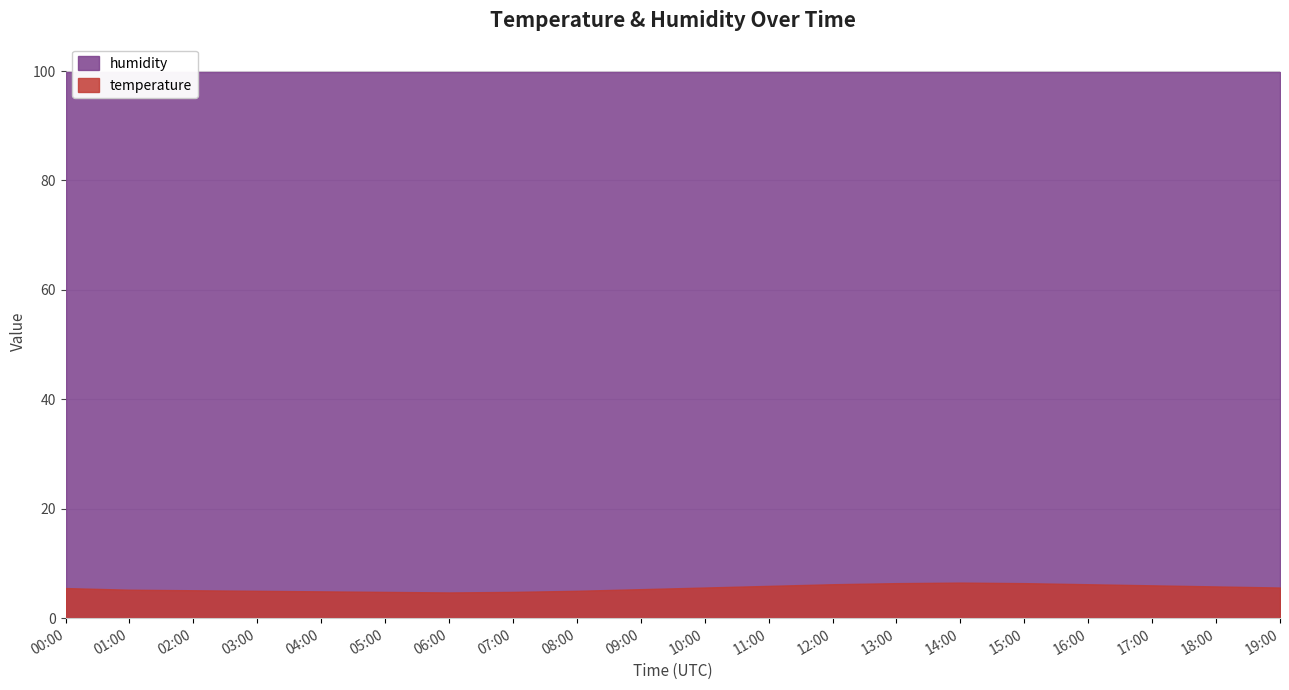

The temperature series shows 1.7 at 06:00. True or false?

False